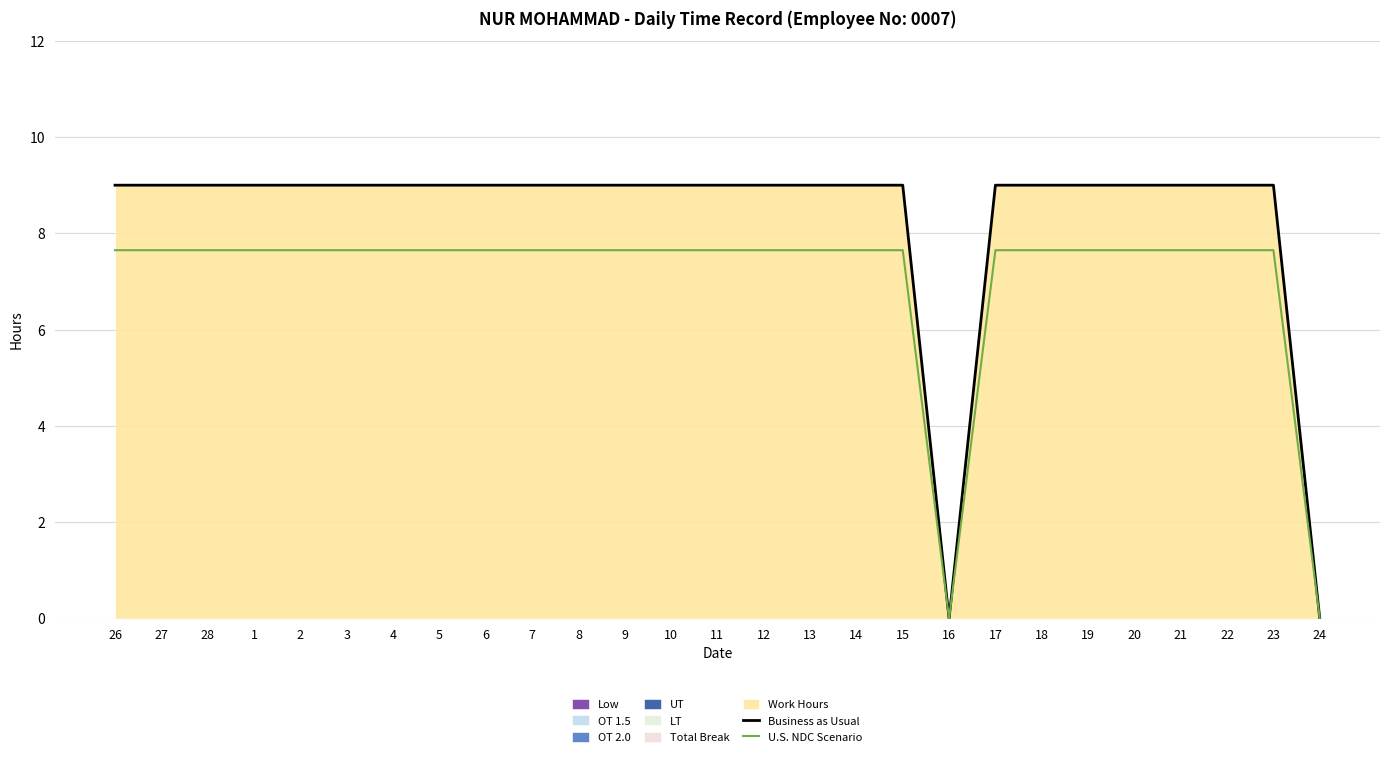

Which series has the widest spread of values?

Business as Usual